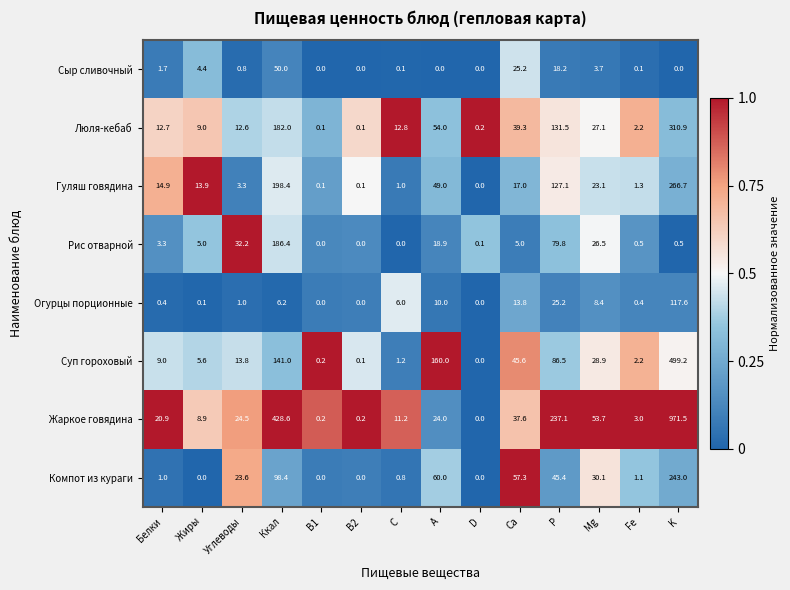

True or false: Люля-кебаб has a value of 0.1 at B1.

True